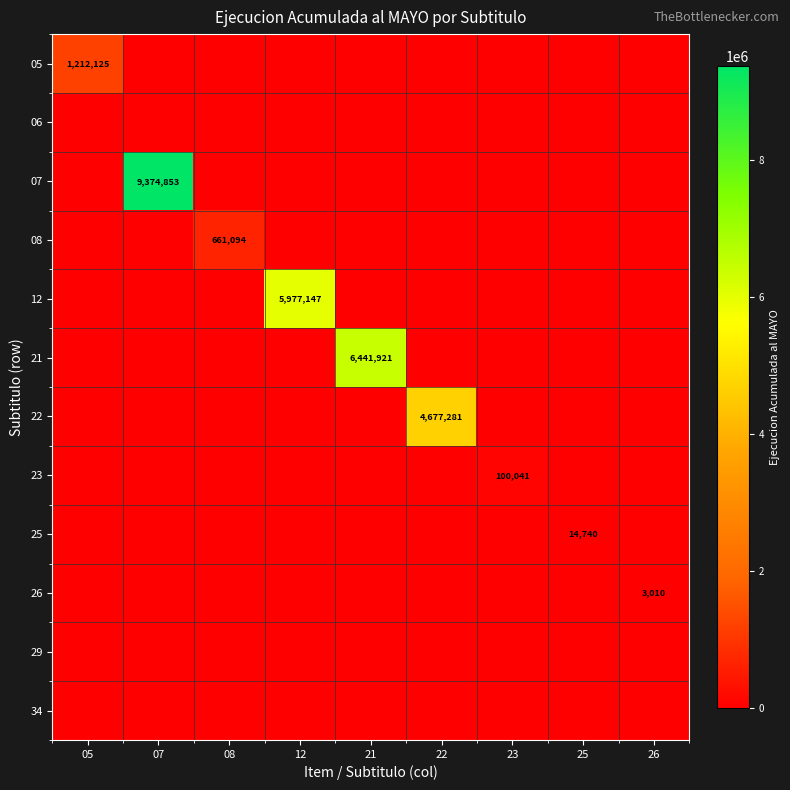

True or false: 07 has a value of 0 at 12.

True